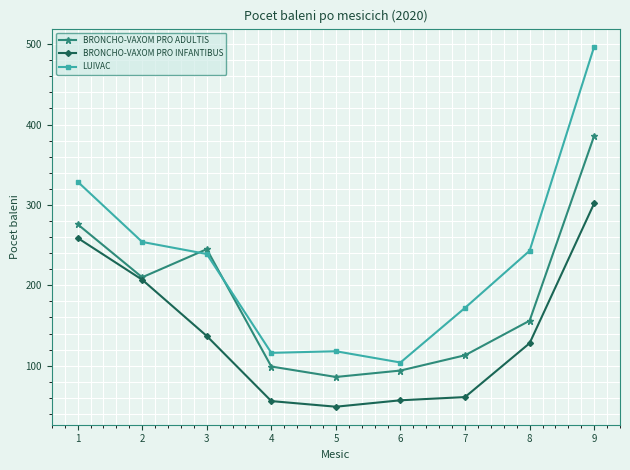

At which category does BRONCHO-VAXOM PRO ADULTIS reach its first local peak?

3